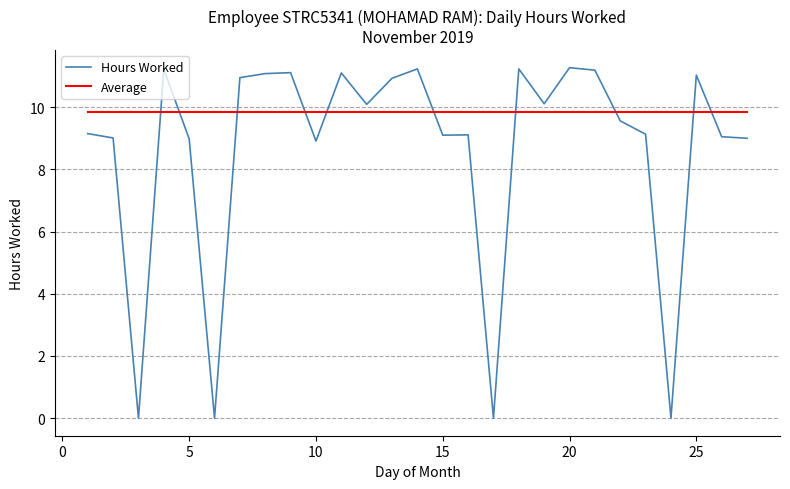

True or false: Average and Hours Worked intersect in this chart.

True